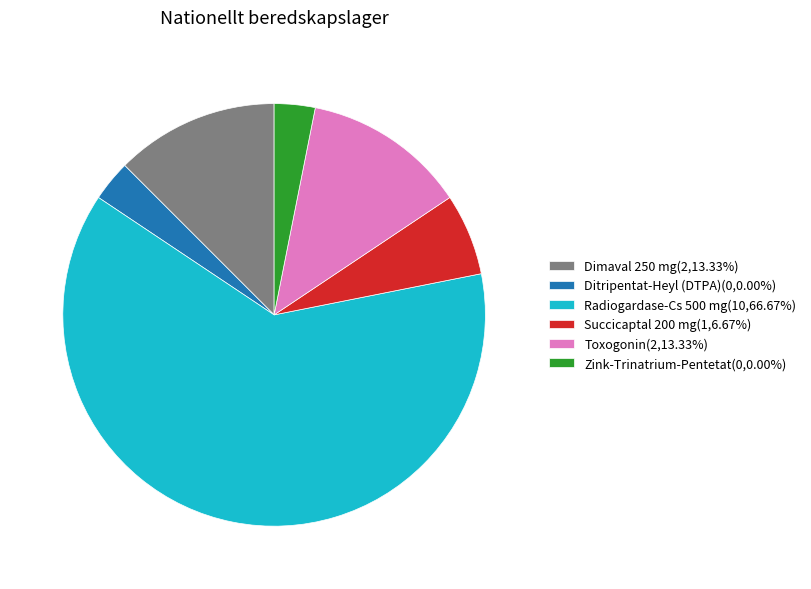

Is Toxogonin the majority of the pie?

No